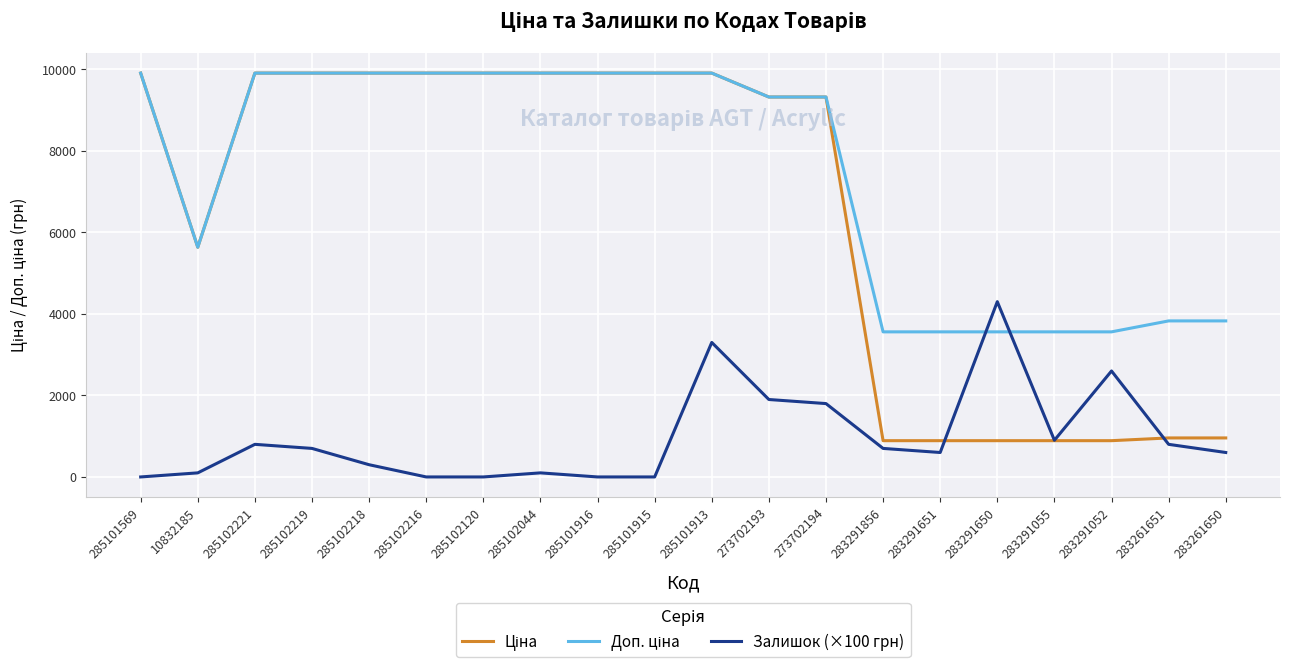

The value of Залишок (×100 грн) at 283291052 is 2600.0. True or false?

True